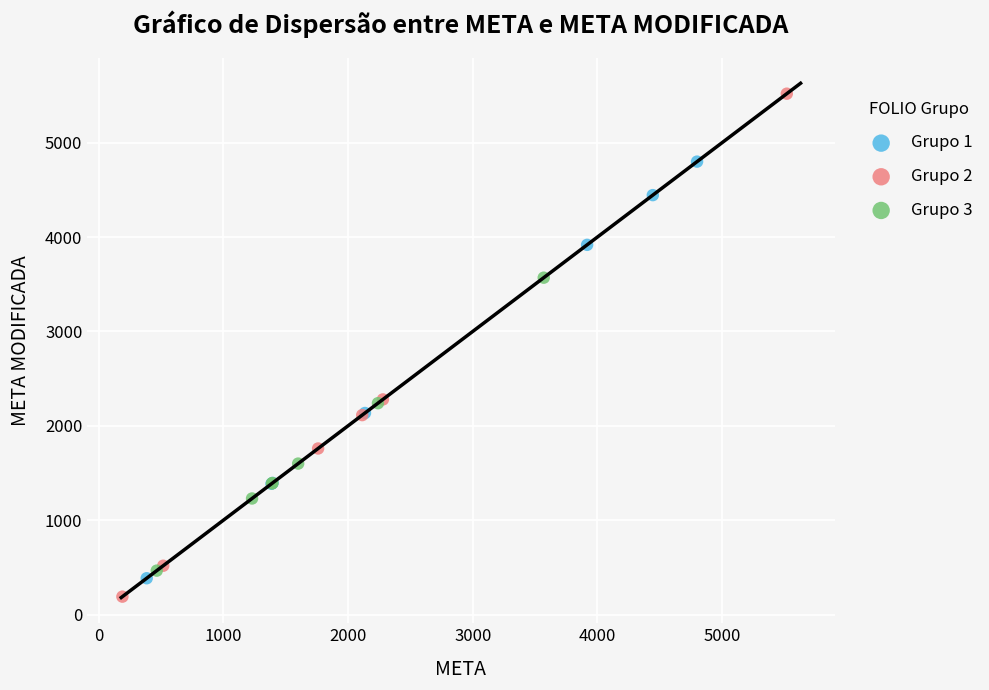

Which series reaches the minimum Y coordinate?

Grupo 2